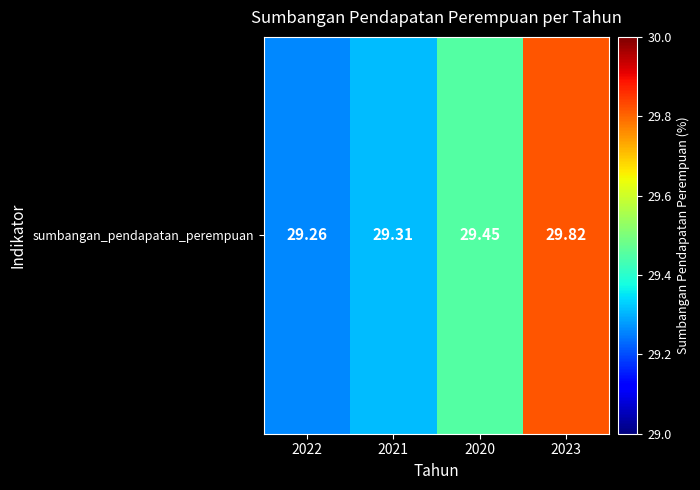

What is the change in value from 2021 to 2023?

+0.5